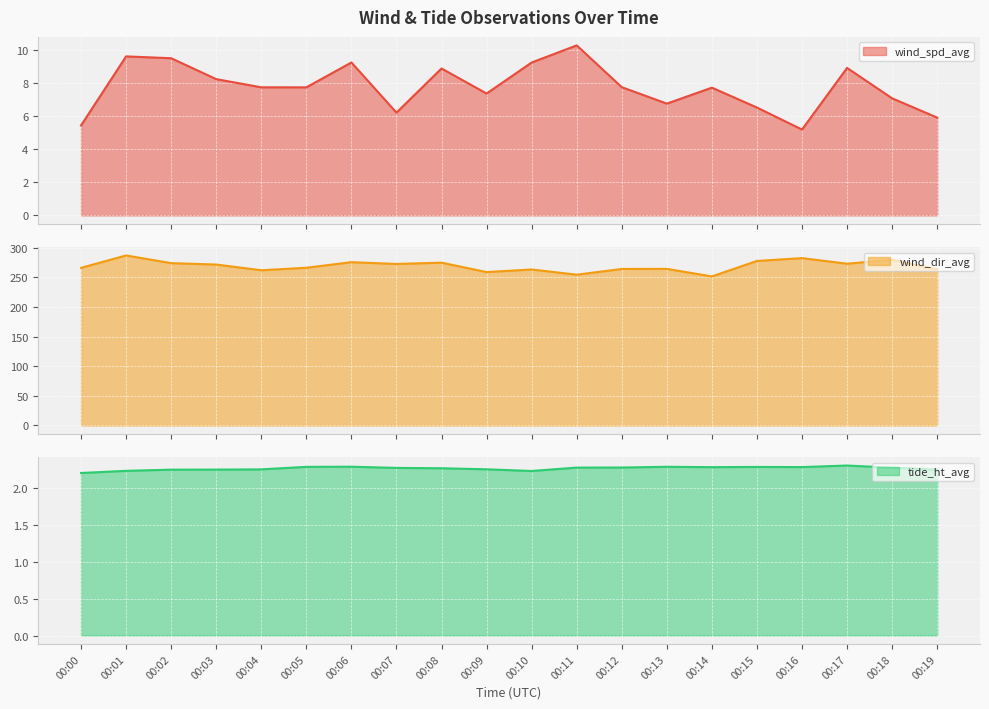

How many interior local peaks does the wind_spd_avg series have?

6